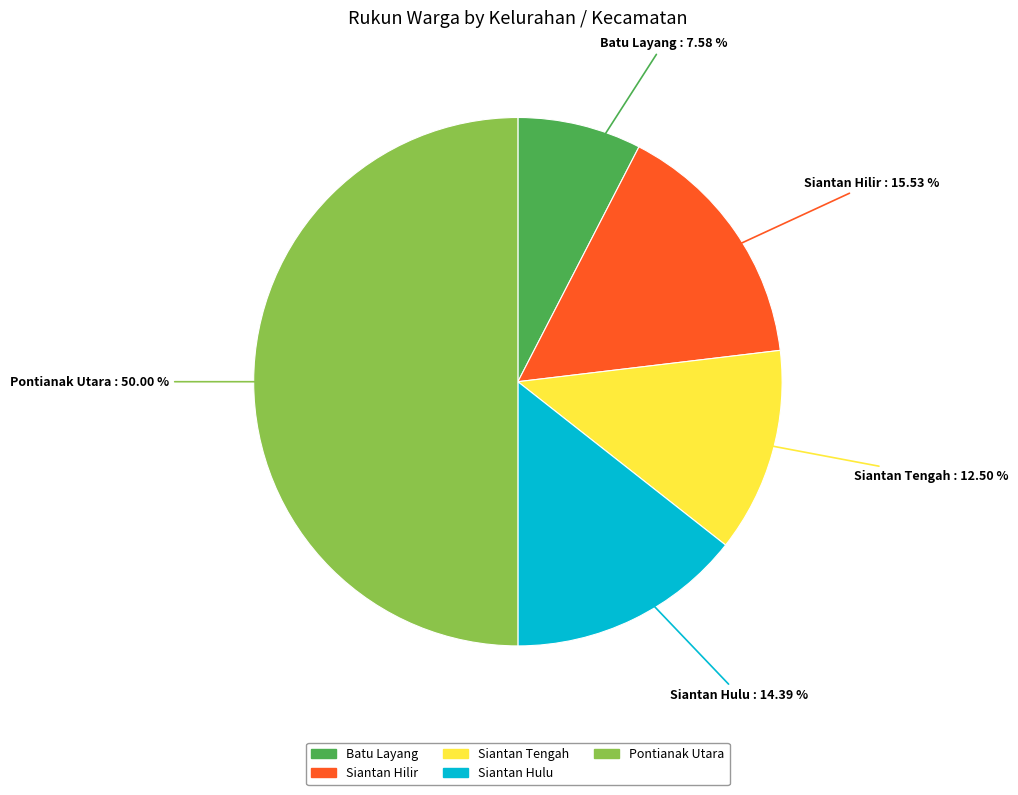

What percentage do Siantan Hilir and Siantan Hulu together represent?

29.9%